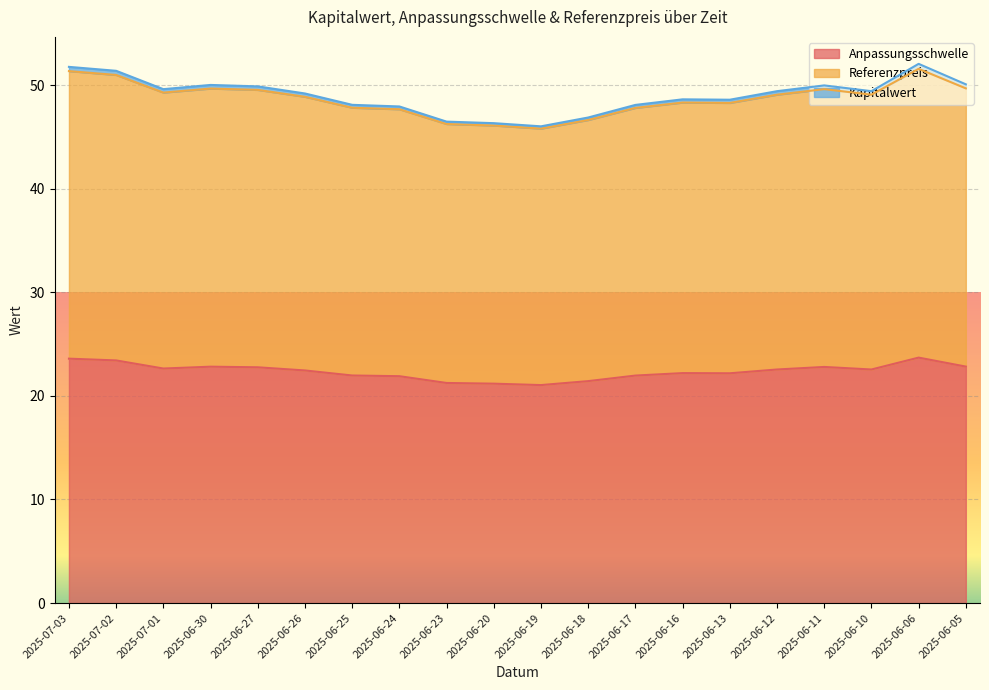

Count the number of categories in the chart.

20